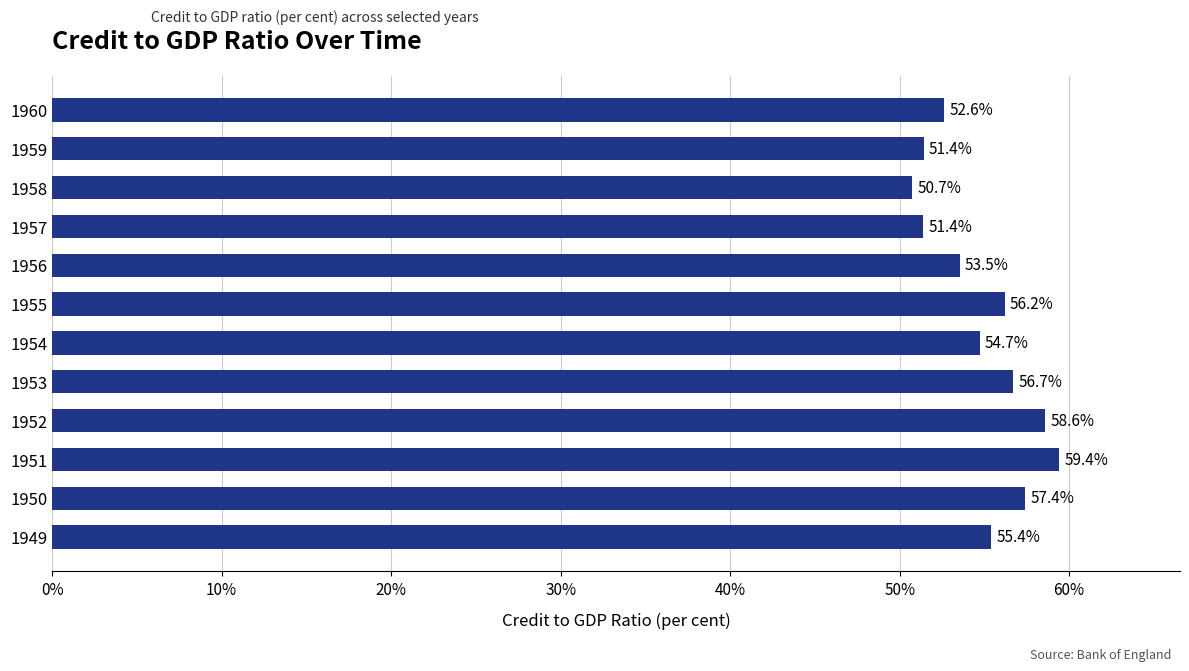

Which label corresponds to the smallest value in the chart?

1958